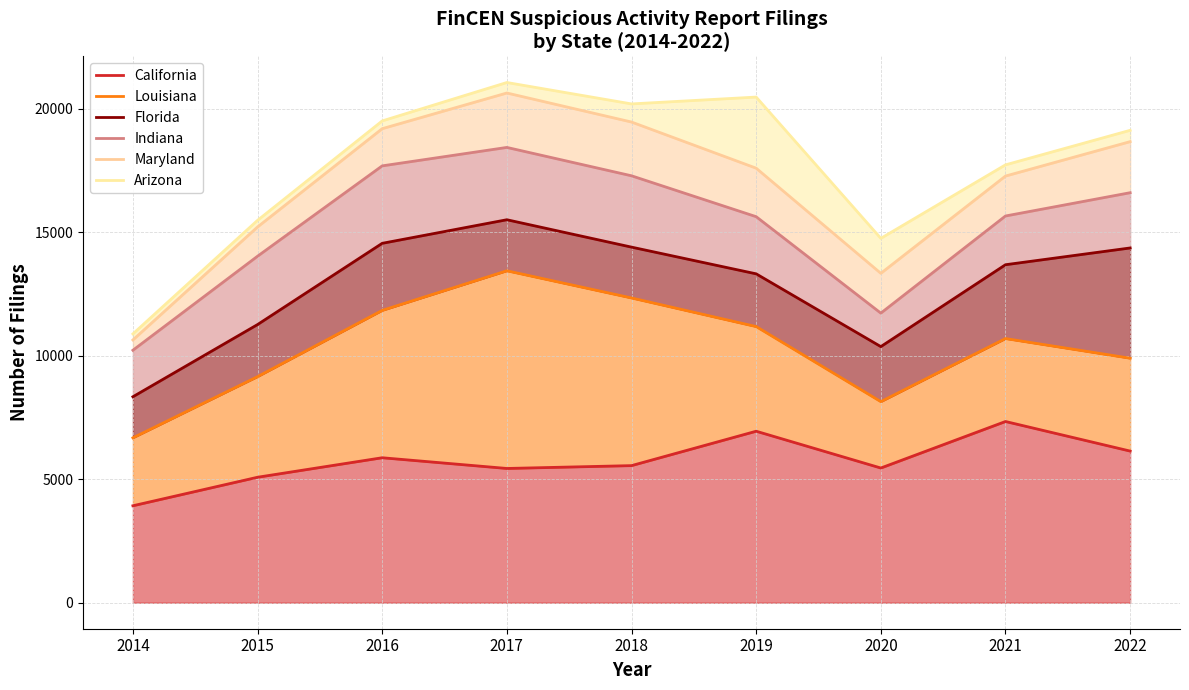

What is the difference between the maximum and minimum values in the Maryland series?

10002